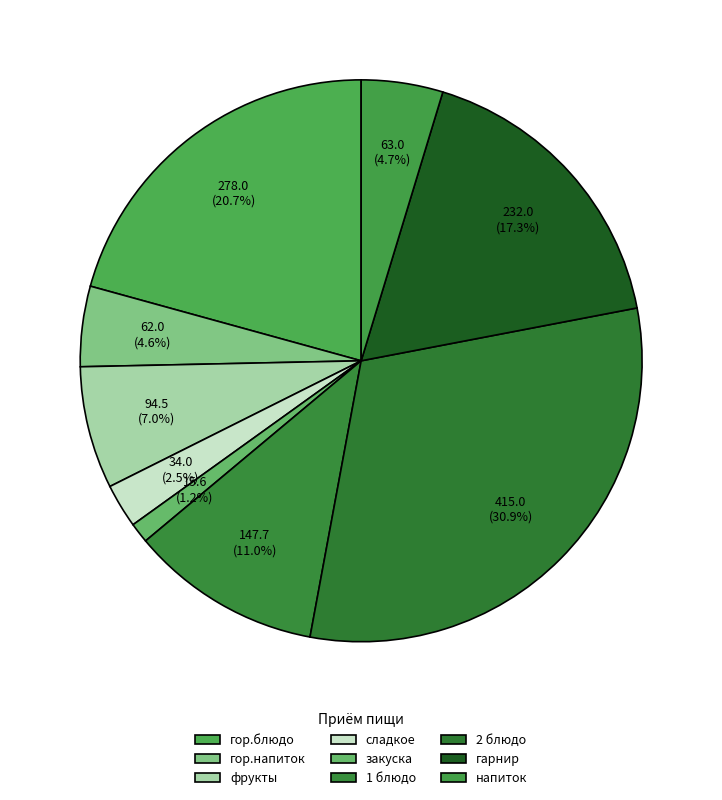

What is the change in value from гор.блюдо to напиток?

-215.0